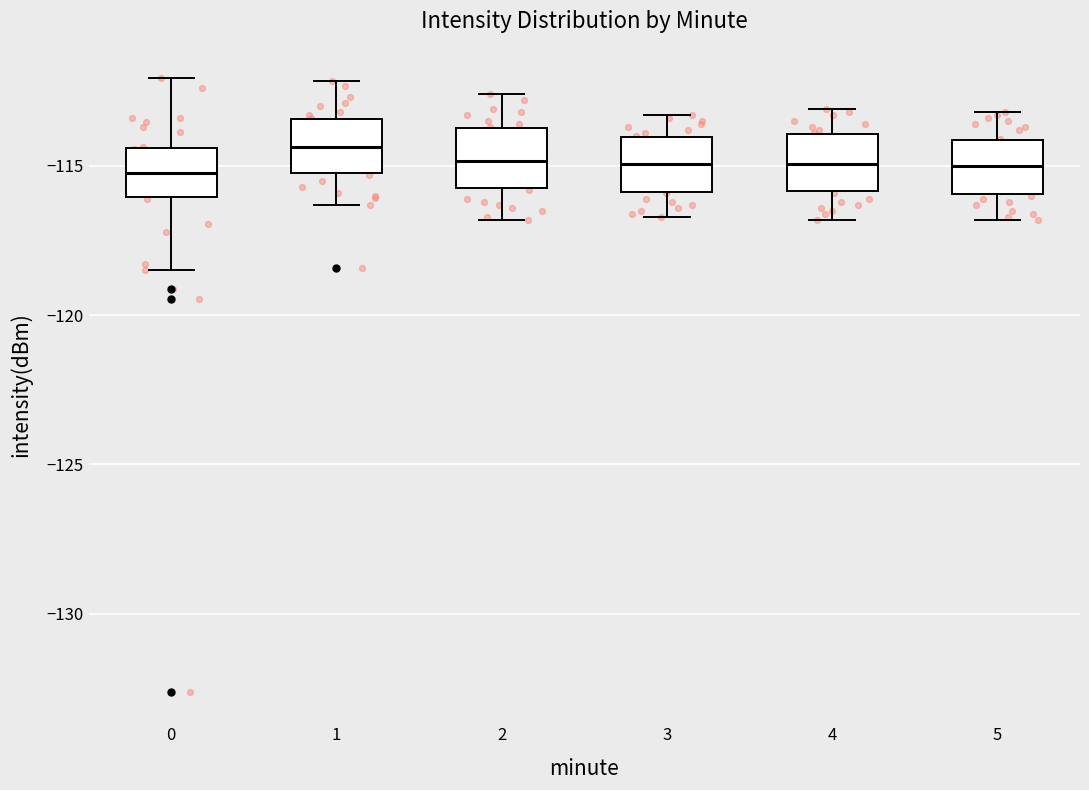

Reading left to right, read every box against the y-axis: the position of its median line, the range the box covers, and the ends of its whiskers. The values are not printed on the chart, so give them approximately, as read against the axis.

0: median -115.0, box -116.0 to -114.5, whiskers -118.5 to -112.0
1: median -114.5, box -115.0 to -113.5, whiskers -116.5 to -112.0
2: median -115.0, box -115.5 to -113.5, whiskers -117.0 to -112.5
3: median -115.0, box -116.0 to -114.0, whiskers -116.5 to -113.5
4: median -115.0, box -116.0 to -114.0, whiskers -117.0 to -113.0
5: median -115.0, box -116.0 to -114.0, whiskers -117.0 to -113.0